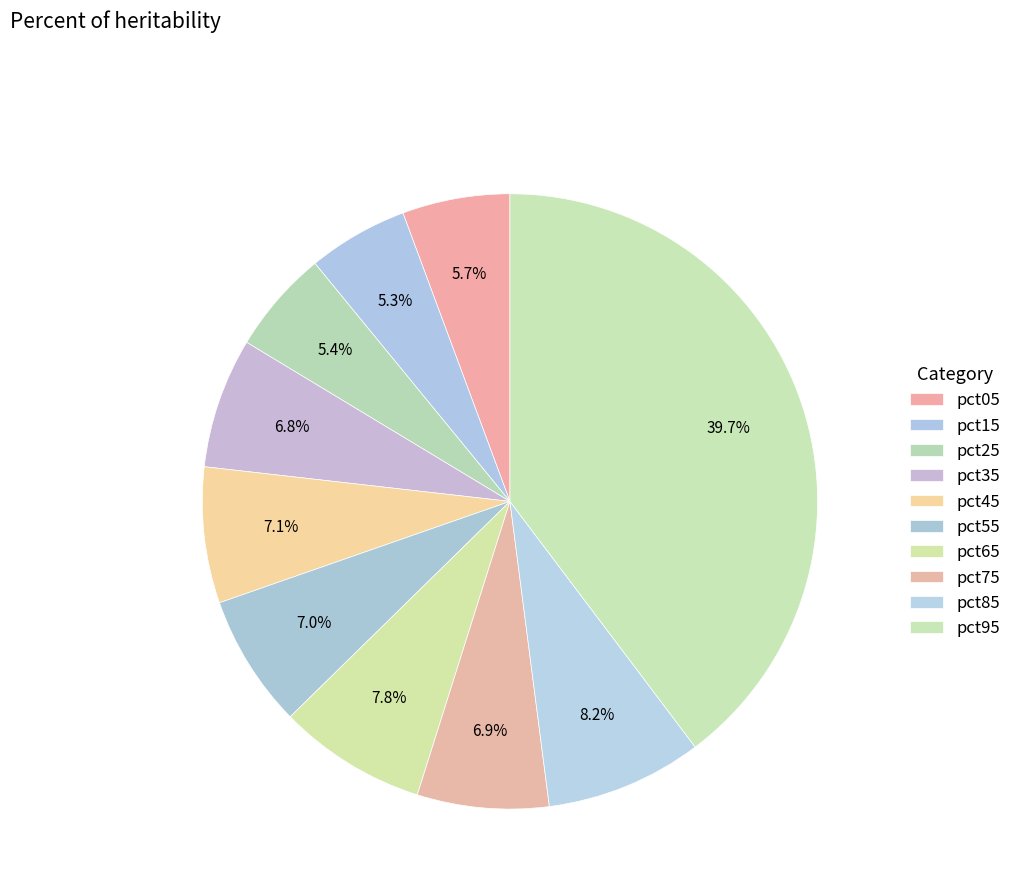

Is there a majority slice in this chart?

No